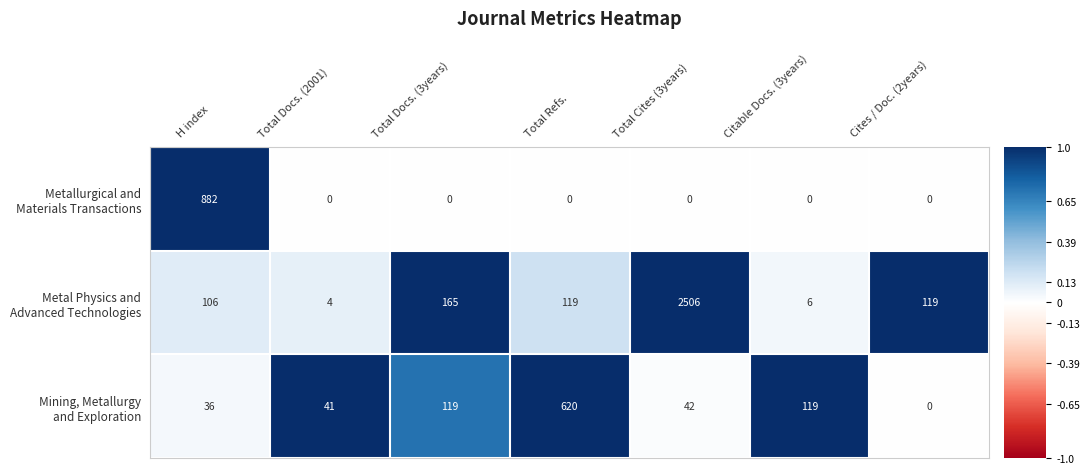

Count the number of data series in this chart.

3